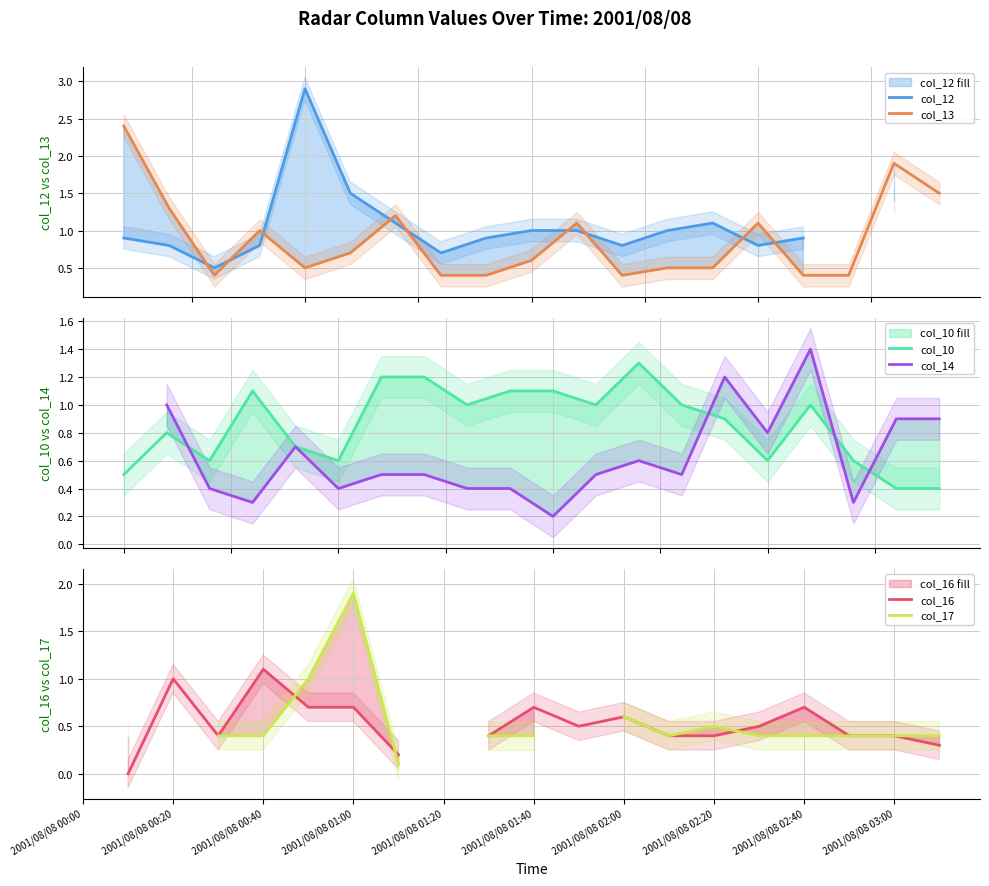

What is the highest value of the col_10 series?

1.3